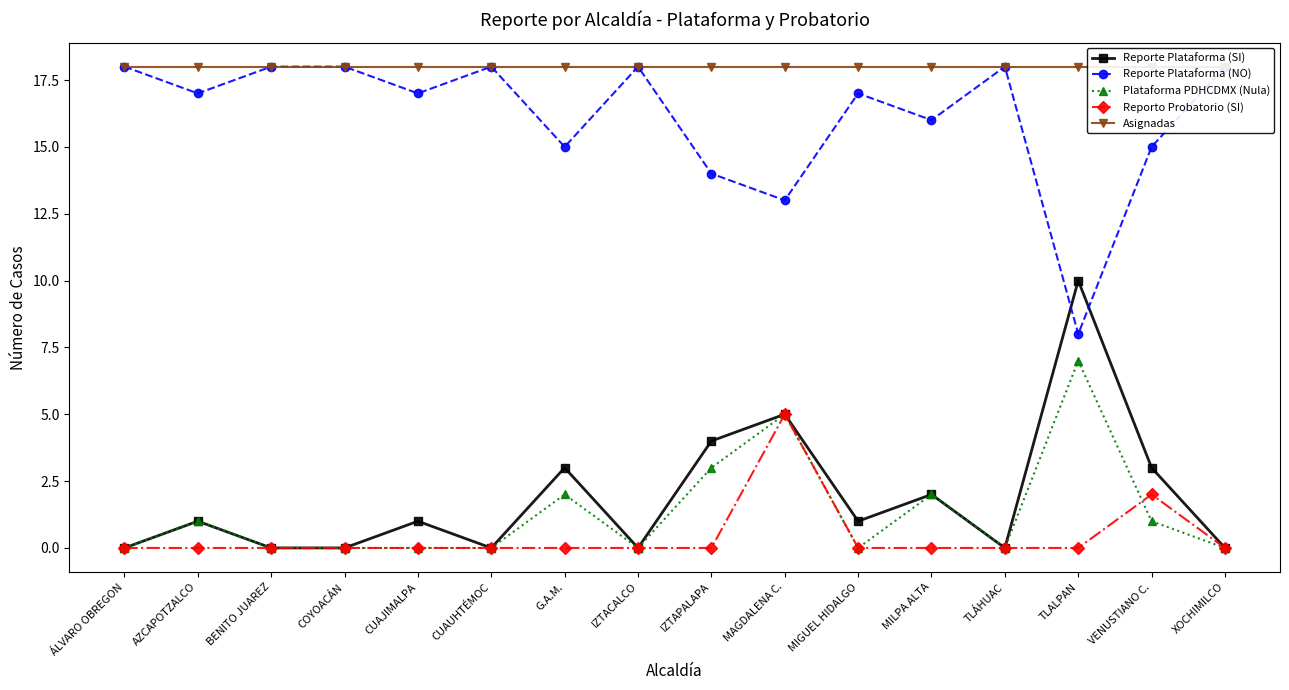

What is the difference between the maximum and minimum values in the Reporte Plataforma (SI) series?

10